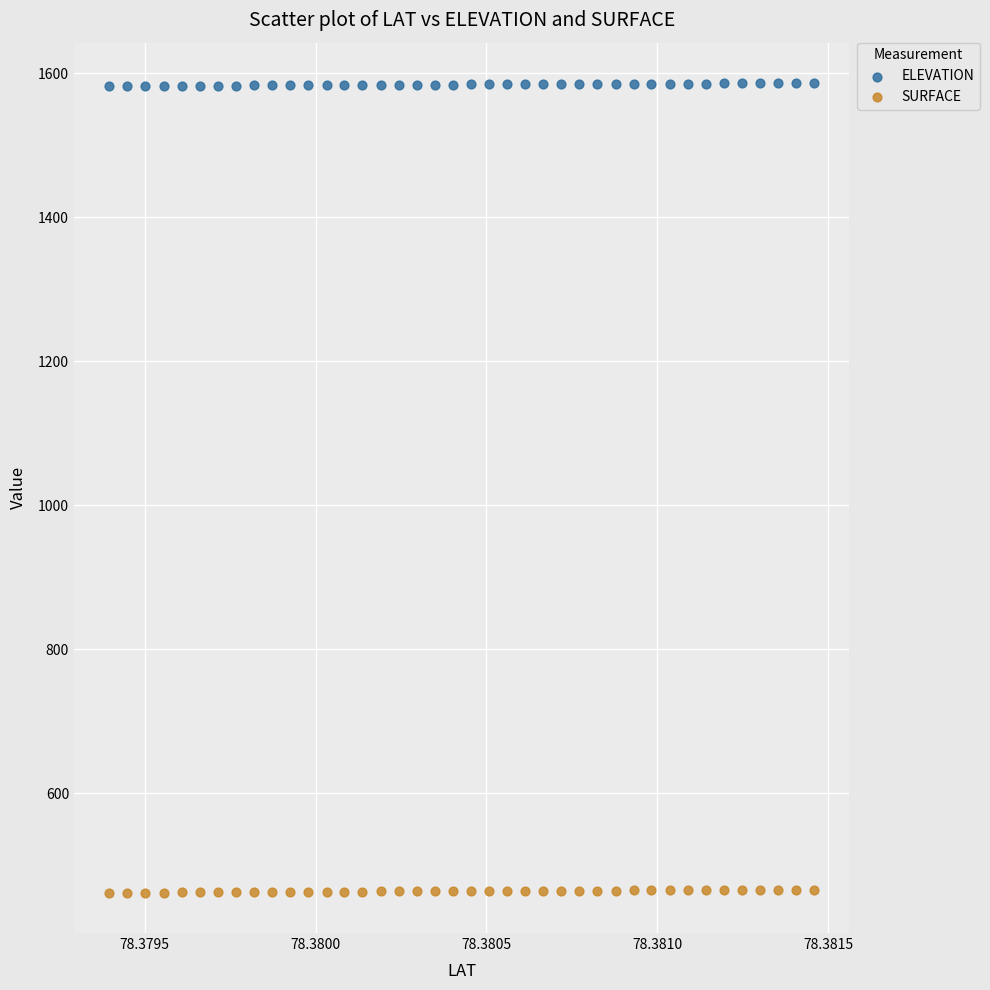

Which series contains the lowest Y value?

SURFACE